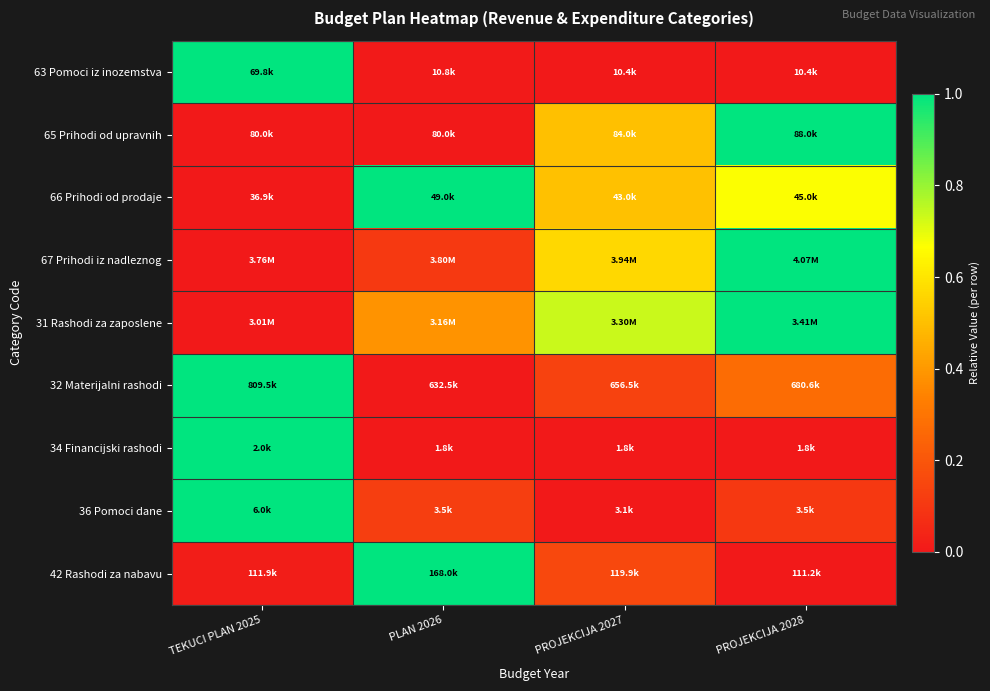

What is the spread (max minus min) of values at PROJEKCIJA 2028?

1.0